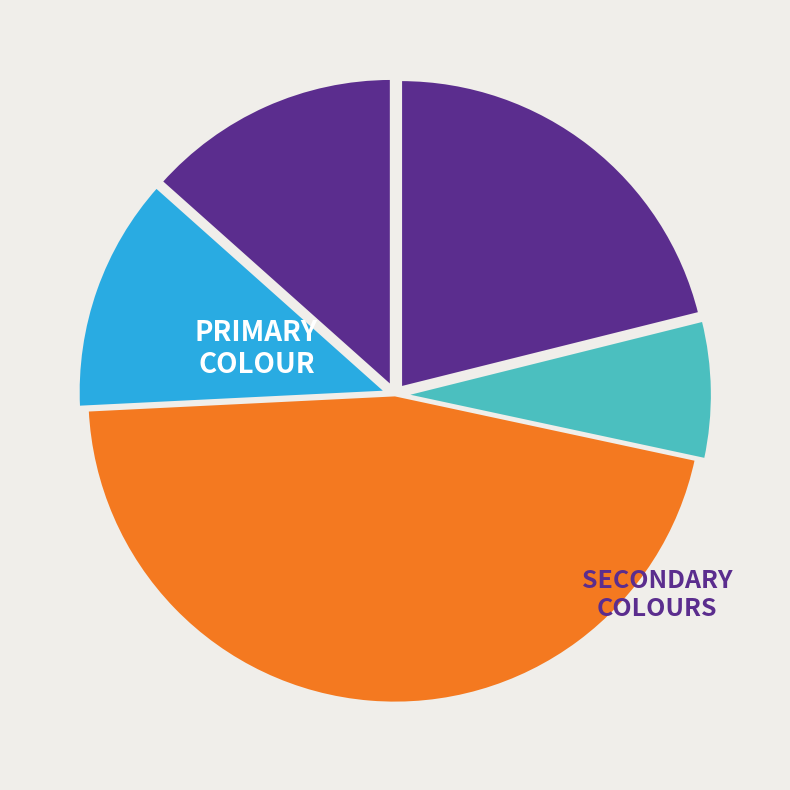

How many segments does this pie chart have?

5